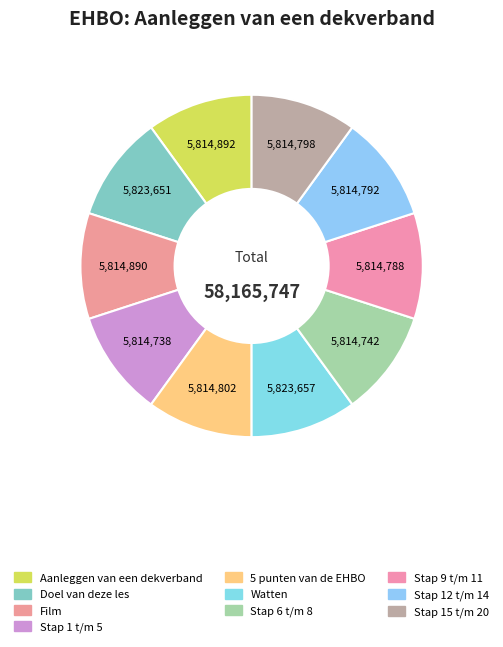

How much of the chart is everything except Aanleggen van een dekverband?

90.0%